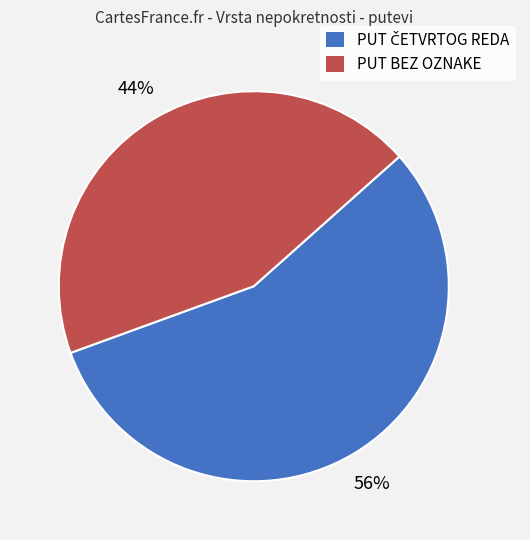

True or false: PUT BEZ OZNAKE accounts for 52% of the total.

False